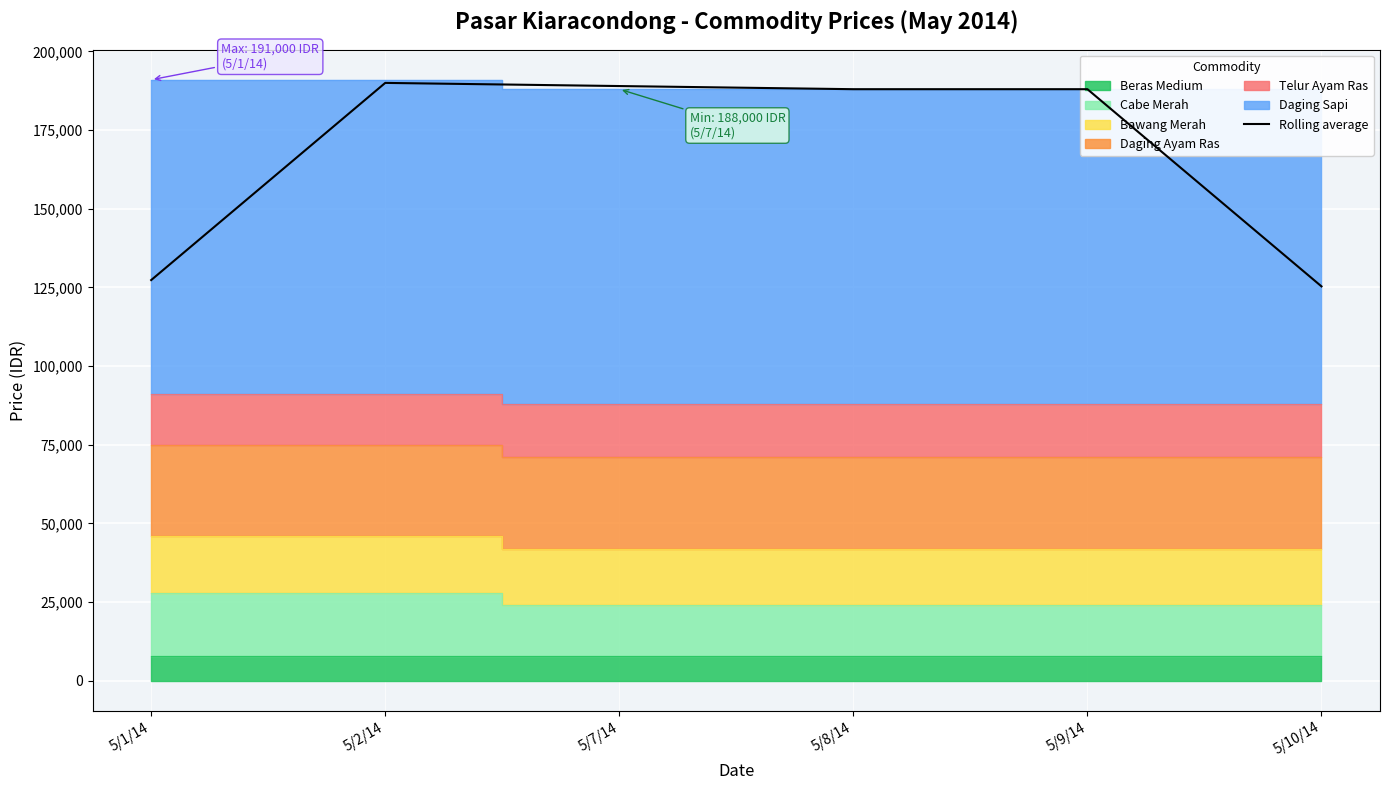

Reading left to right, what are all the values shown in this chart?

127333.3	190000.0	189000.0	188000.0	188000.0	125333.3